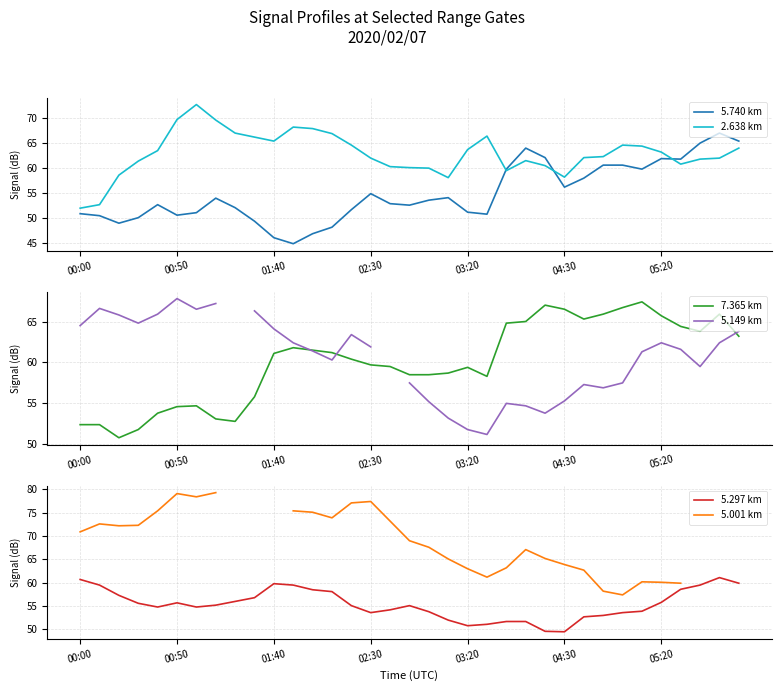

Which series changed the most between 21 and 24?

5.740 km